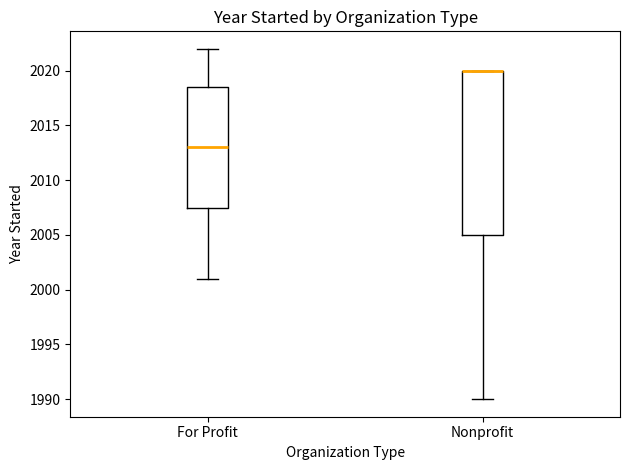

Comparing the boxes themselves (not the whiskers), which one is the tallest?

Nonprofit